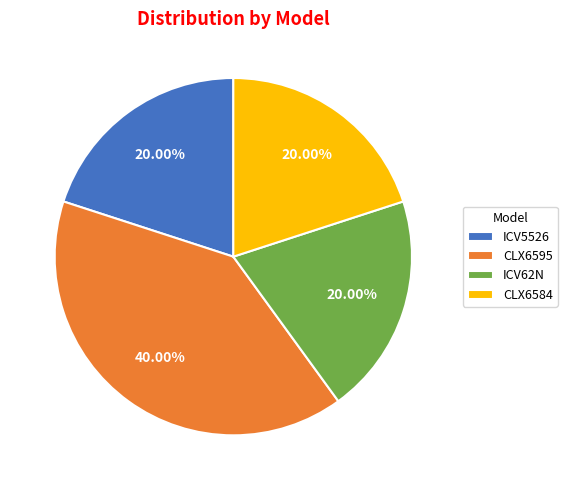

Which has a higher value, ICV62N or CLX6595?

CLX6595